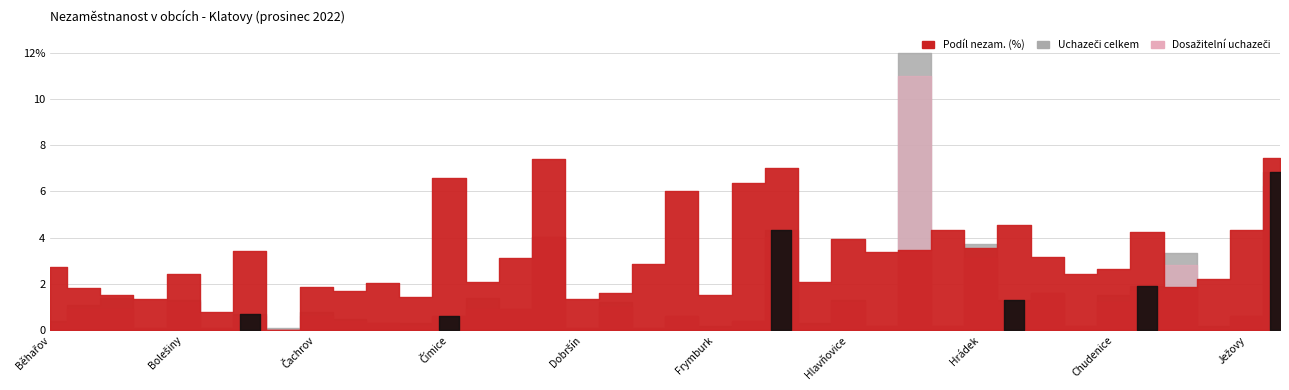

How many lines are shown in the chart?

3